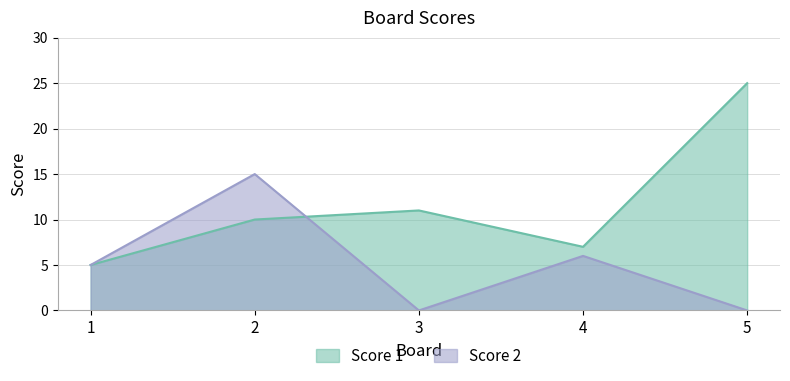

What is the total value across all series at 5?

25